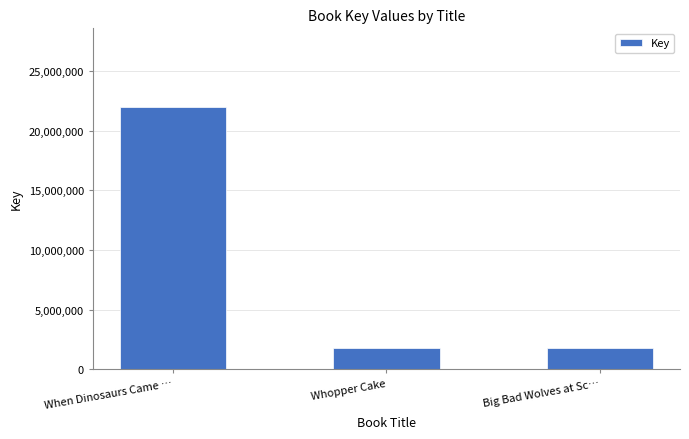

Is it true that the value at When Dinosaurs Came … is 35012855?

False